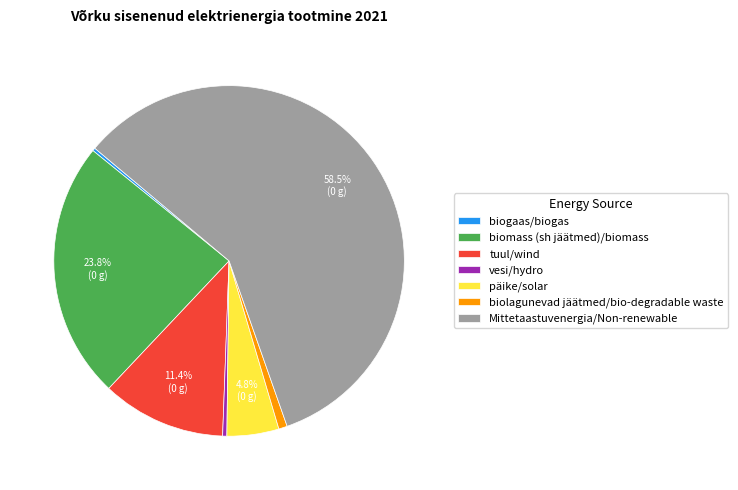

Which slice is the largest?

Mittetaastuvenergia/Non-renewable